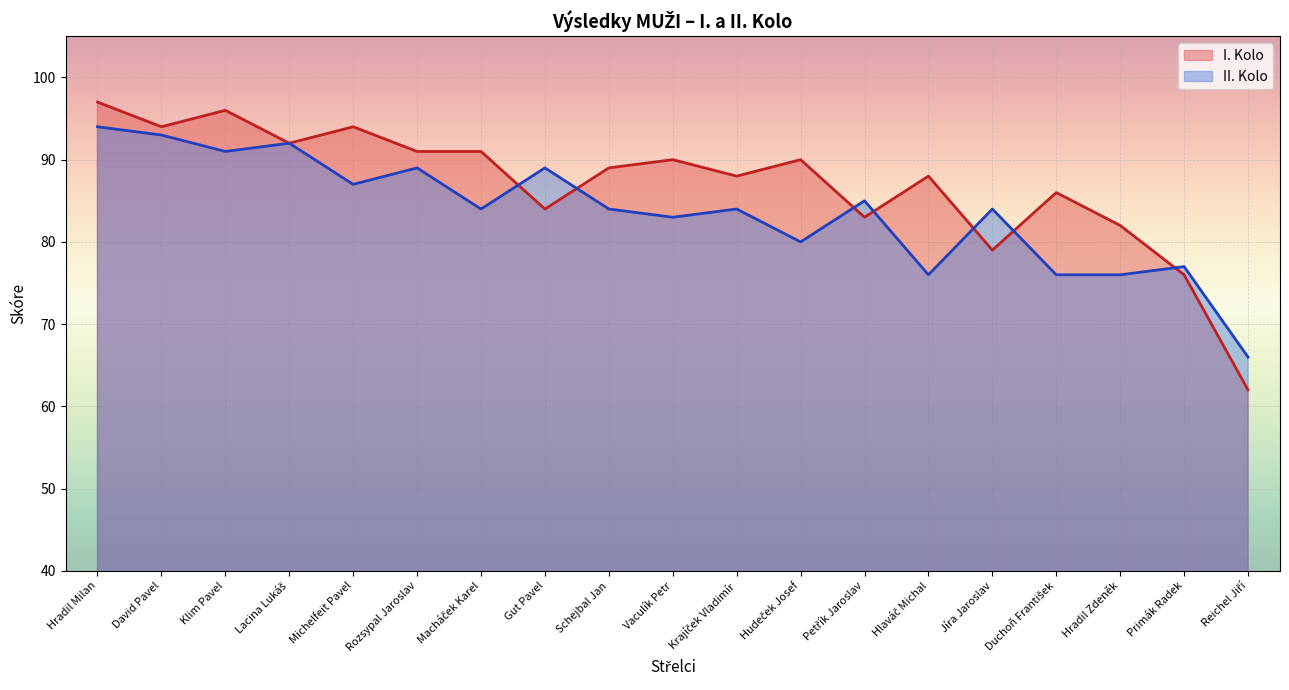

List the labels in order of I. Kolo value, largest first.

Hradil Milan, Klim Pavel, David Pavel, Michelfeit Pavel, Lacina Lukáš, Rozsypal Jaroslav, Macháček Karel, Vaculík Petr, Hudeček Josef, Schejbal Jan, Krajíček Vladimír, Hlaváč Michal, Duchoň František, Gut Pavel, Petřík Jaroslav, Hradil Zdeněk, Jíra Jaroslav, Primák Radek, Reichel Jiří